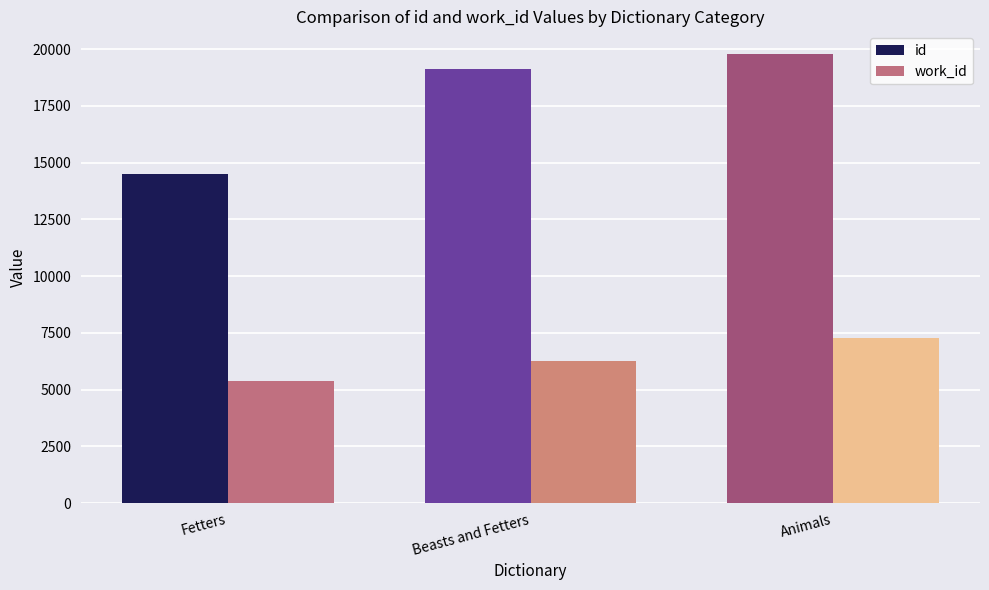

What is the label of the 2nd bar from the left?

Beasts and Fetters